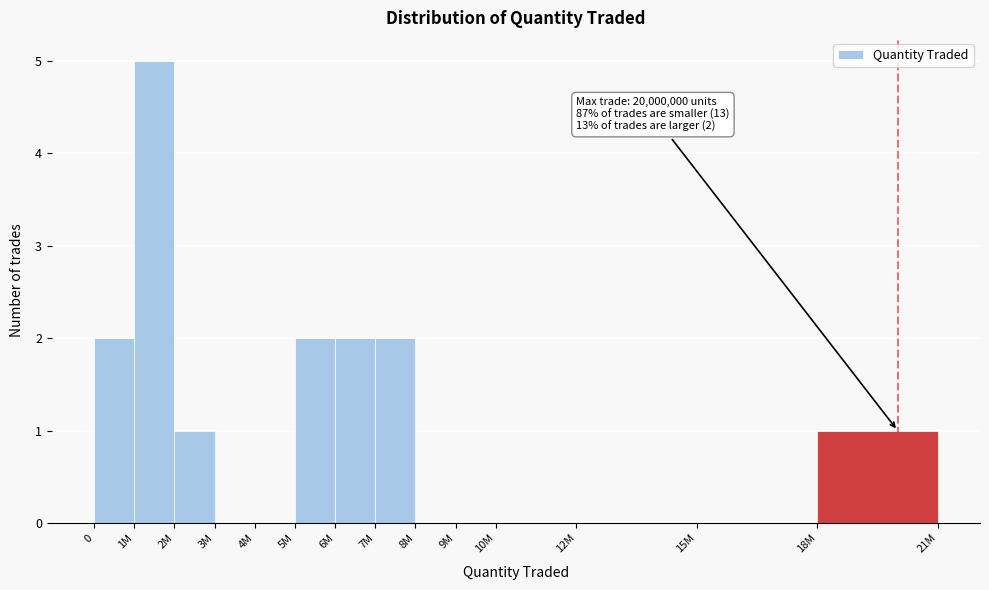

Reading left to right, extract all data points from this chart.

0=2	1M=5	2M=1	3M=0	4M=0	5M=2	6M=2	7M=2	8M=0	9M=0	10M=0	12M=0	15M=0	18M=1